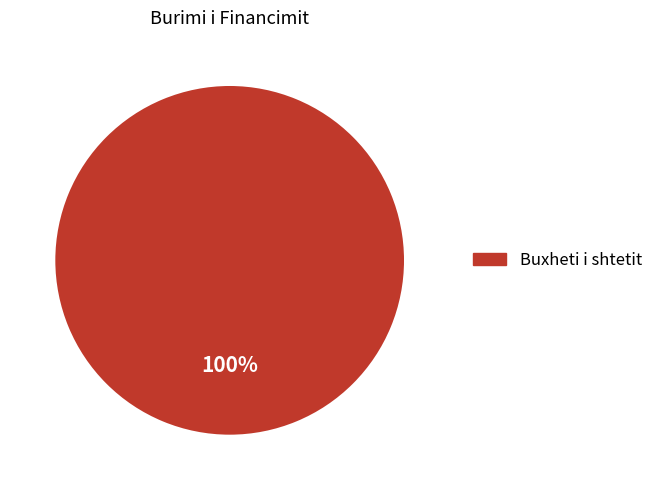

How many segments does this pie chart have?

1